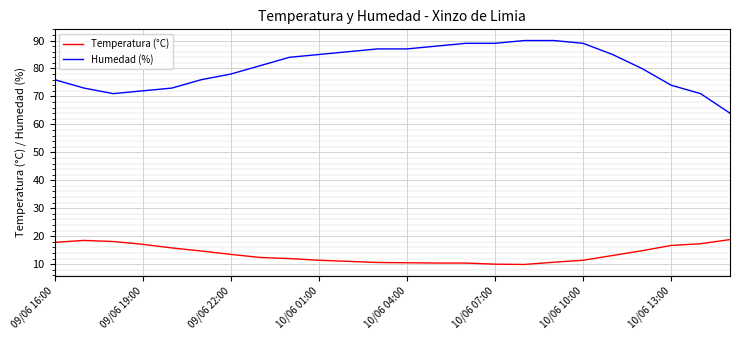

Which series has the largest range (max minus min)?

Humedad (%)